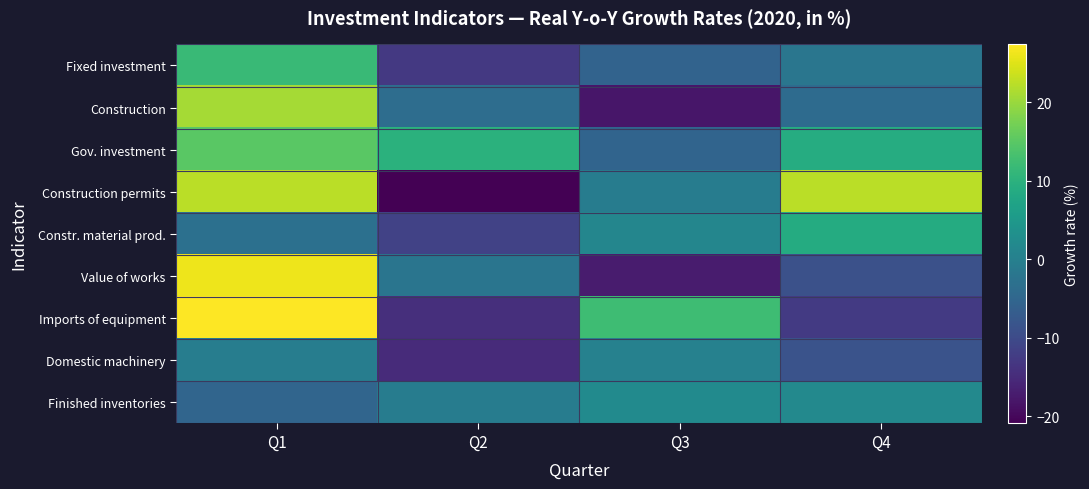

What is the total value across all series at Q4?

5.8